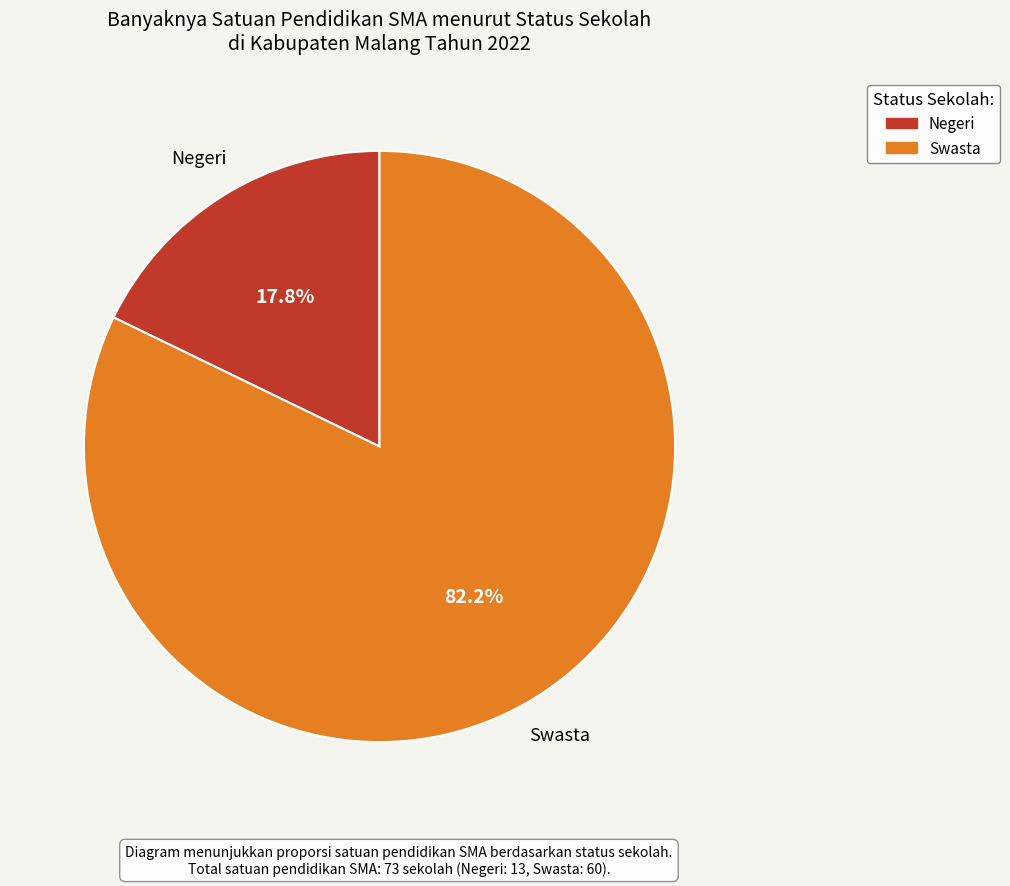

Which slice is the largest?

Swasta